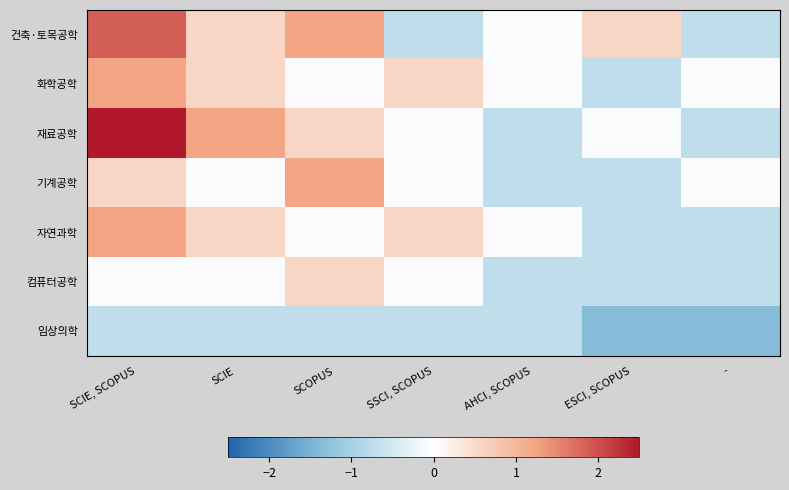

What is the minimum value shown in the chart?

-1.3